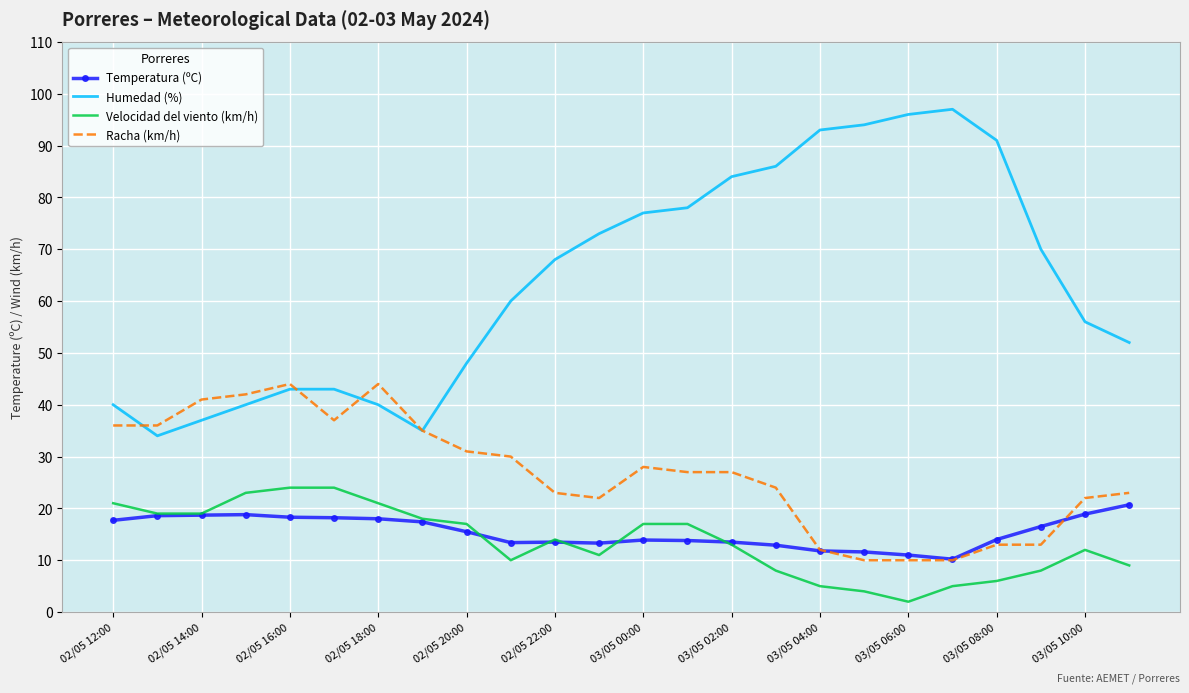

What is the minimum value for Velocidad del viento (km/h)?

2.0